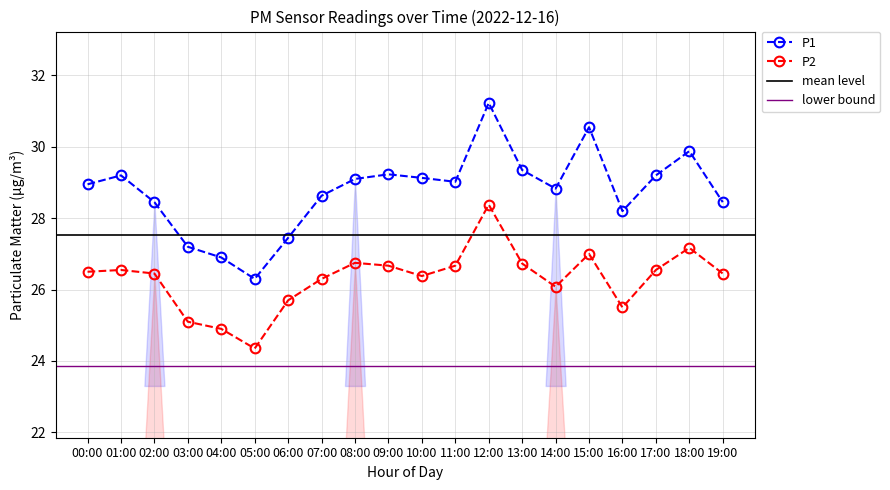

True or false: P2 and P1 intersect in this chart.

False